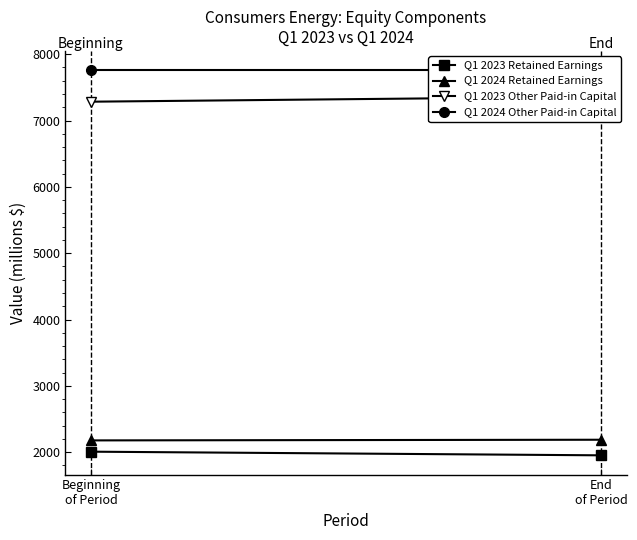

What is the total value across all series at End
of Period?

19259